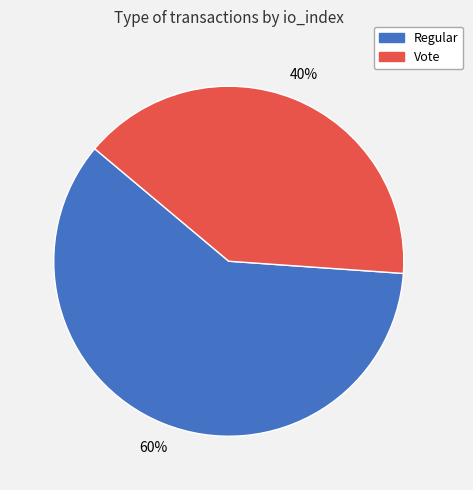

To the nearest percent, what is the average slice percentage?

50%